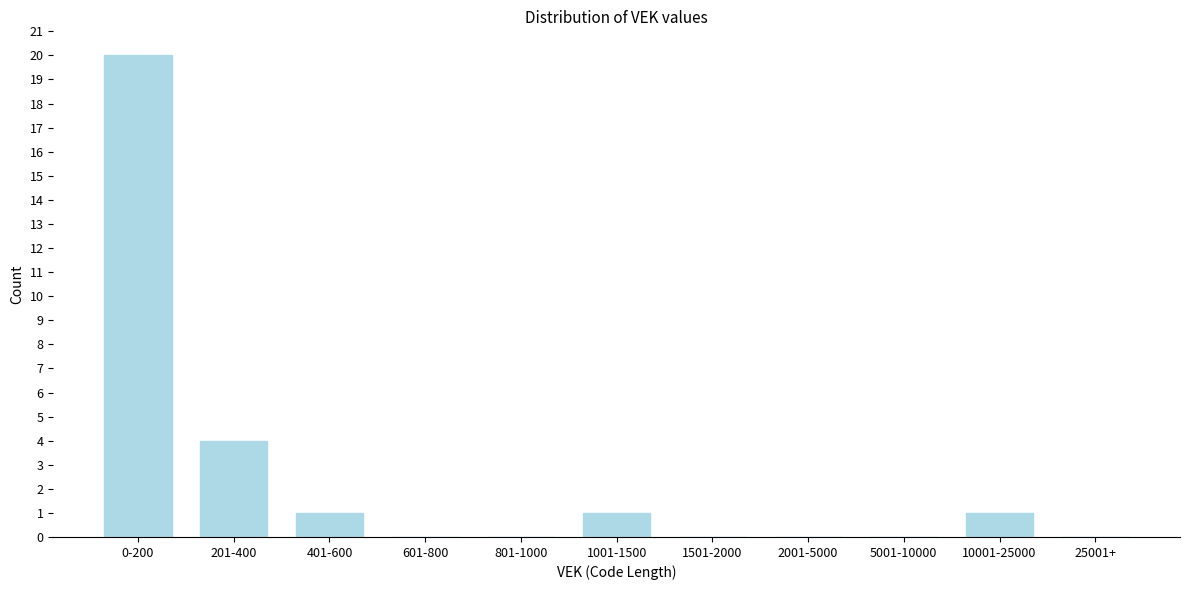

Reading left to right, list all the values displayed in this chart.

0-200=20	201-400=4	401-600=1	601-800=0	801-1000=0	1001-1500=1	1501-2000=0	2001-5000=0	5001-10000=0	10001-25000=1	25001+=0